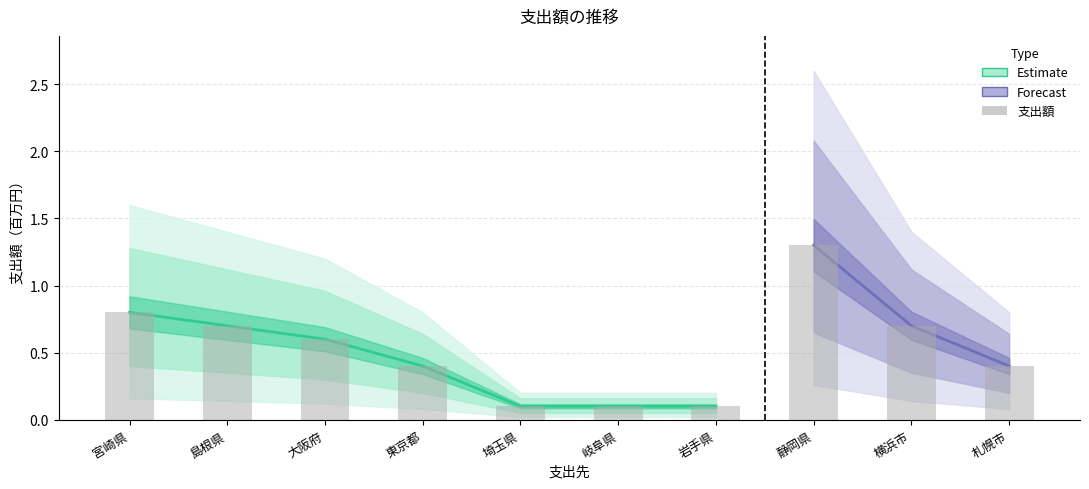

What is the label of the 2nd bar from the right?

横浜市